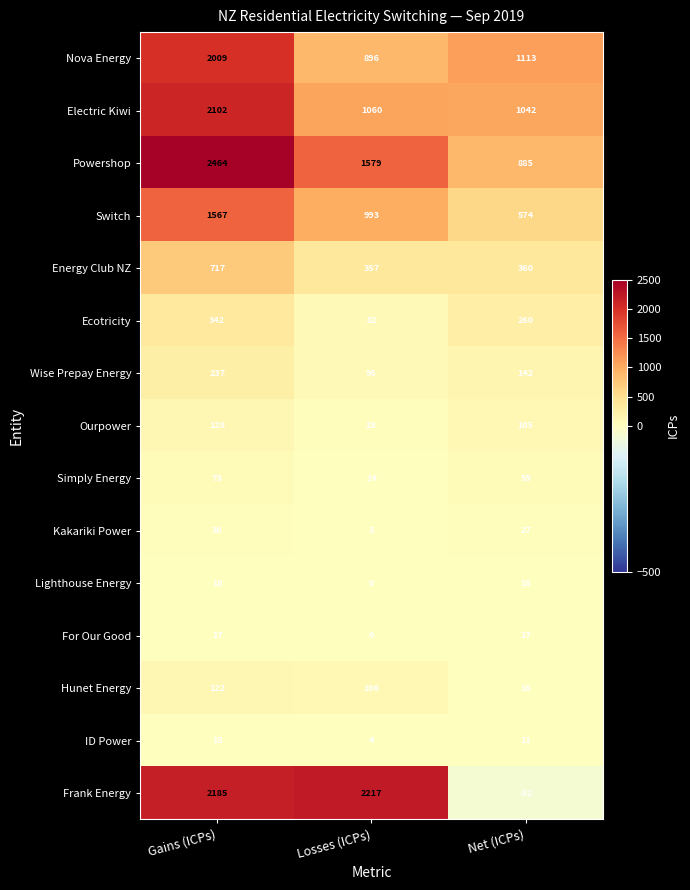

What is the spread (max minus min) of values at Gains (ICPs)?

2449